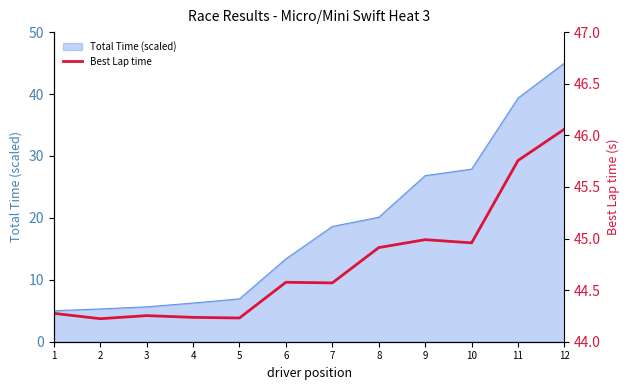

The value at 11 is 24.6. True or false?

False